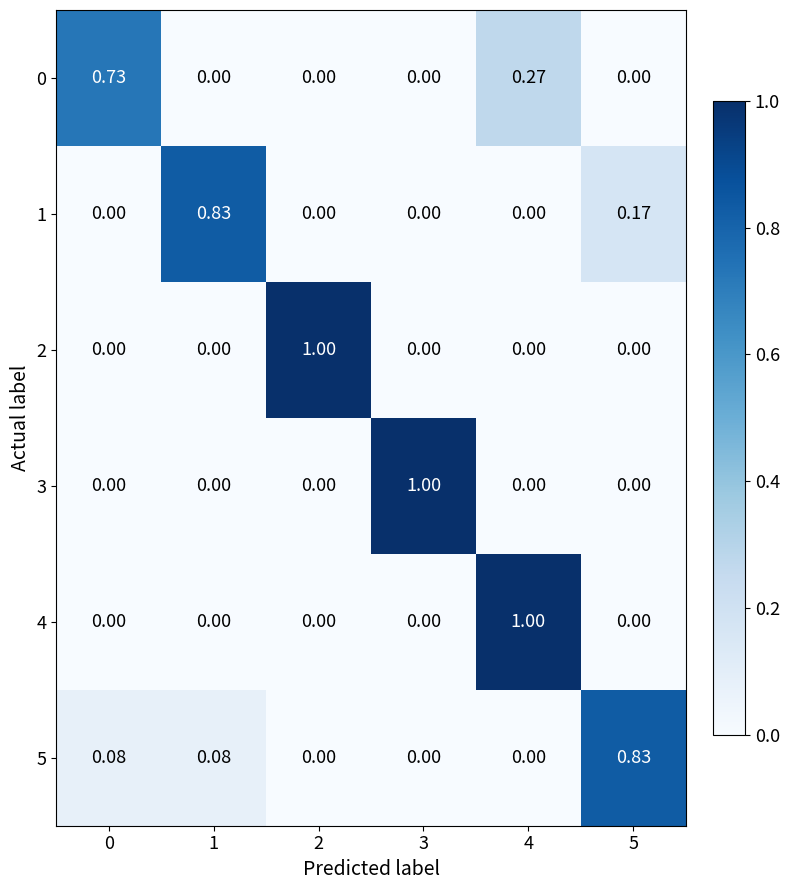

How many data points does each series have?

6